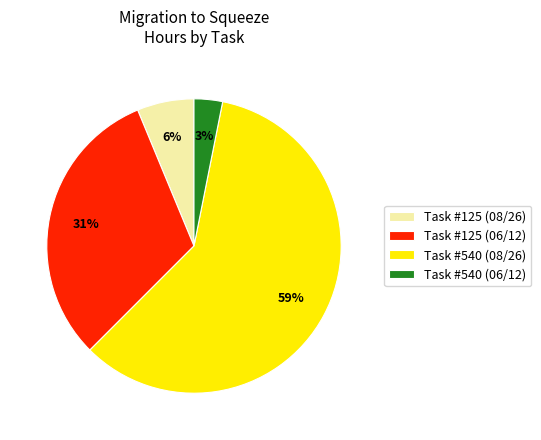

What is the ratio of the value at Task #540 (06/12) to the value at Task #540 (08/26)?

0.1